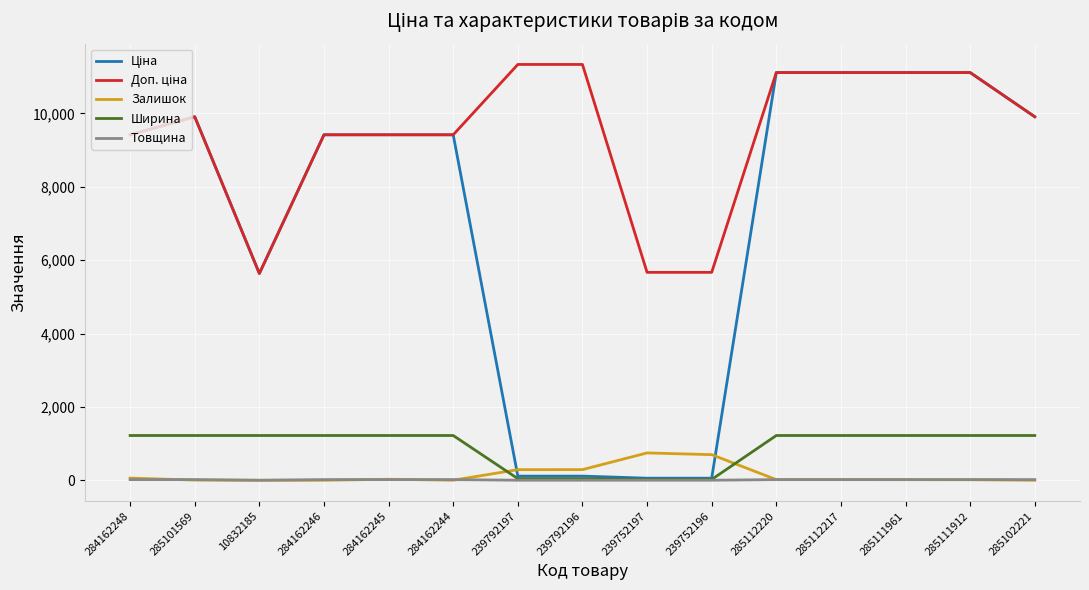

What is the maximum value shown in the chart?

11334.0